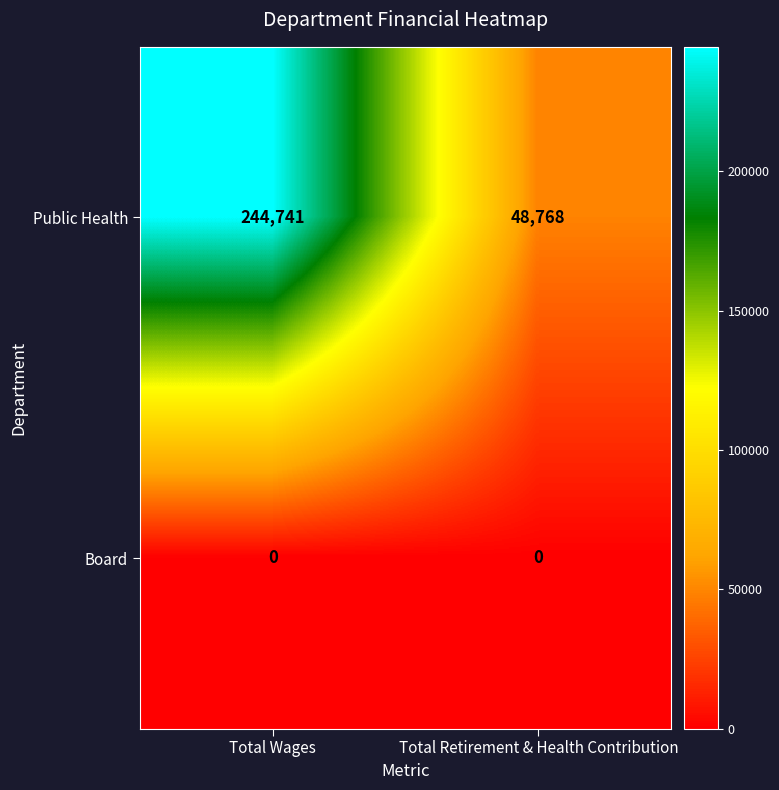

At which category is the sum across all series the highest?

Total Wages